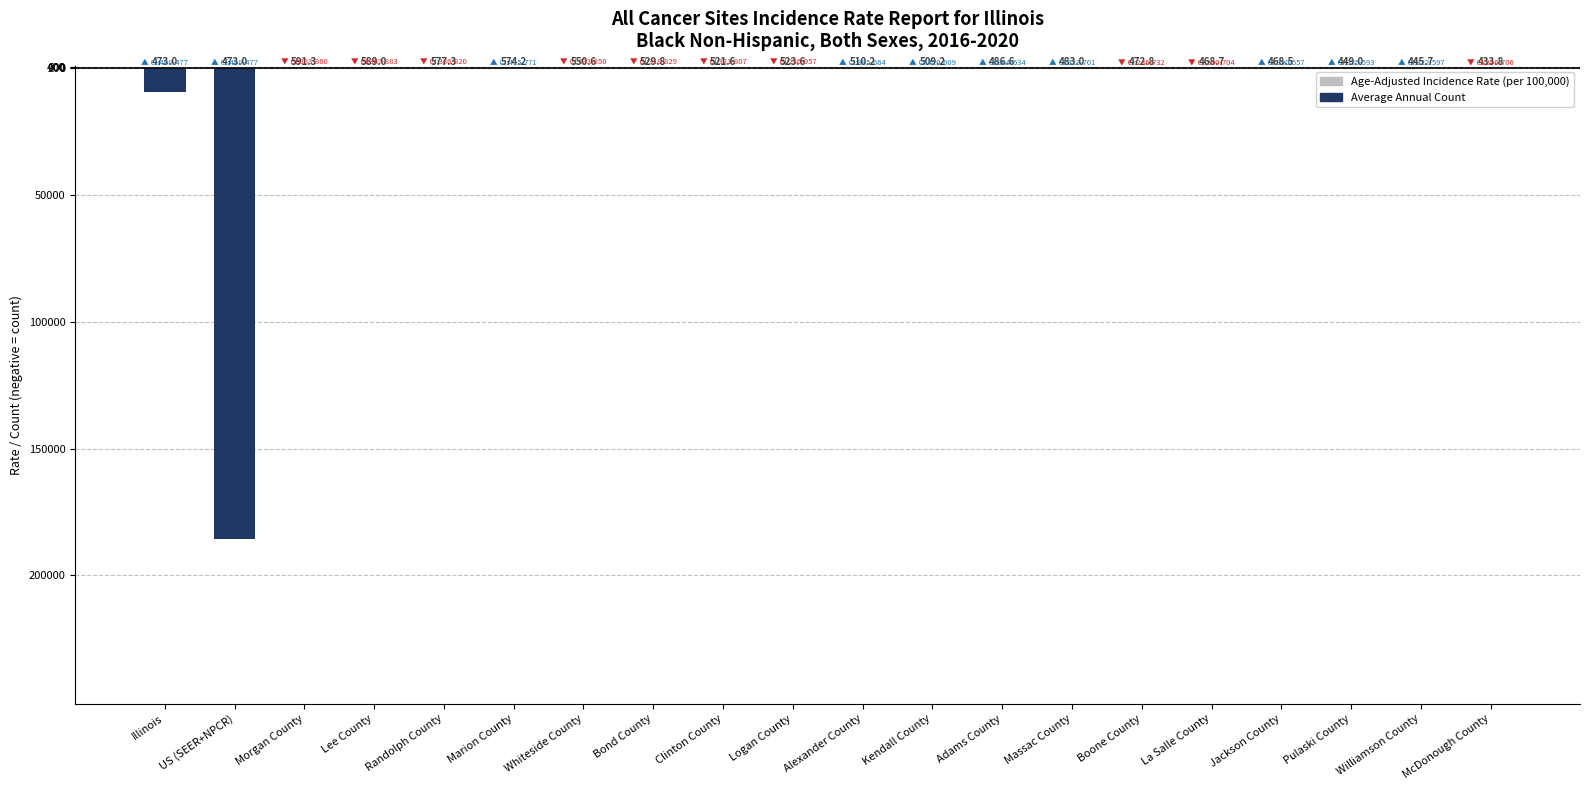

Rank the series by their maximum value, from highest to lowest.

Age-Adjusted Incidence Rate (per 100,000), Average Annual Count (negative axis)